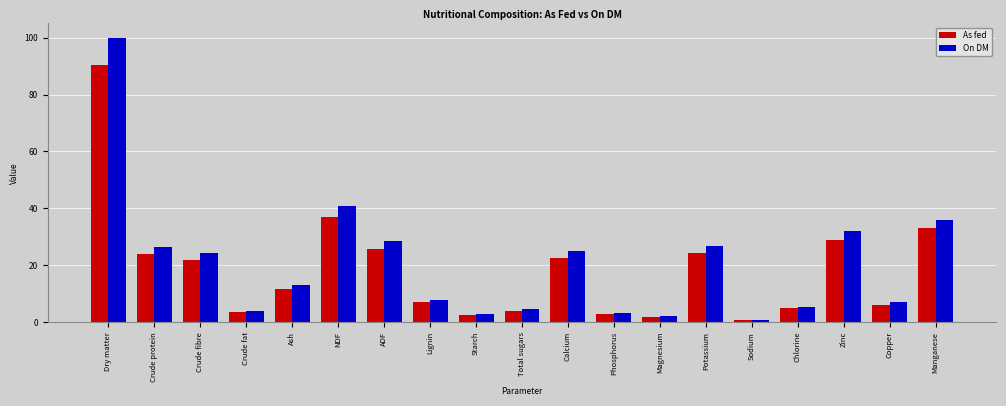

Is it true that On DM equals 32.0 at Zinc?

True